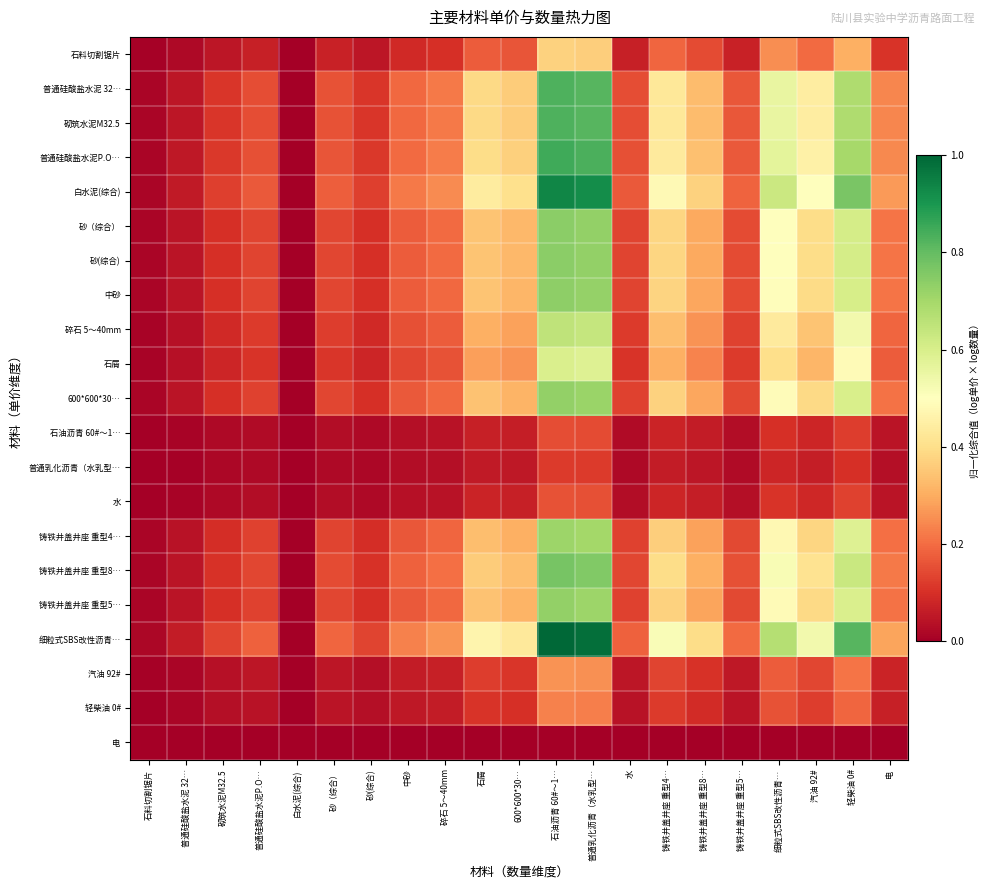

Reading left to right, transcribe all the data shown in this chart.

石料切割锯片: 石料切割锯片=0.0	普通硅酸盐水泥 32…=0.0	砌筑水泥M32.5=0.1	普通硅酸盐水泥P.O…=0.1	白水泥(综合)=0.0	砂（综合）=0.1	砂(综合)=0.1	中砂=0.1	碎石 5～40mm=0.1	石屑=0.2	600*600*30…=0.2	石油沥青 60#～1…=0.4	普通乳化沥青（水乳型…=0.4	水=0.1	铸铁井盖井座 重型4…=0.2	铸铁井盖井座 重型8…=0.1	铸铁井盖井座 重型5…=0.1	细粒式SBS改性沥青…=0.3	汽油 92#=0.2	轻柴油 0#=0.3	电=0.1
普通硅酸盐水泥 32…: 石料切割锯片=0.0	普通硅酸盐水泥 32…=0.0	砌筑水泥M32.5=0.1	普通硅酸盐水泥P.O…=0.2	白水泥(综合)=0.0	砂（综合）=0.2	砂(综合)=0.1	中砂=0.2	碎石 5～40mm=0.2	石屑=0.4	600*600*30…=0.4	石油沥青 60#～1…=0.8	普通乳化沥青（水乳型…=0.8	水=0.2	铸铁井盖井座 重型4…=0.4	铸铁井盖井座 重型8…=0.3	铸铁井盖井座 重型5…=0.2	细粒式SBS改性沥青…=0.6	汽油 92#=0.4	轻柴油 0#=0.7	电=0.2
砌筑水泥M32.5: 石料切割锯片=0.0	普通硅酸盐水泥 32…=0.0	砌筑水泥M32.5=0.1	普通硅酸盐水泥P.O…=0.2	白水泥(综合)=0.0	砂（综合）=0.2	砂(综合)=0.1	中砂=0.2	碎石 5～40mm=0.2	石屑=0.4	600*600*30…=0.4	石油沥青 60#～1…=0.8	普通乳化沥青（水乳型…=0.8	水=0.2	铸铁井盖井座 重型4…=0.4	铸铁井盖井座 重型8…=0.3	铸铁井盖井座 重型5…=0.2	细粒式SBS改性沥青…=0.6	汽油 92#=0.4	轻柴油 0#=0.7	电=0.2
普通硅酸盐水泥P.O…: 石料切割锯片=0.0	普通硅酸盐水泥 32…=0.1	砌筑水泥M32.5=0.1	普通硅酸盐水泥P.O…=0.2	白水泥(综合)=0.0	砂（综合）=0.2	砂(综合)=0.1	中砂=0.2	碎石 5～40mm=0.2	石屑=0.4	600*600*30…=0.4	石油沥青 60#～1…=0.9	普通乳化沥青（水乳型…=0.8	水=0.2	铸铁井盖井座 重型4…=0.4	铸铁井盖井座 重型8…=0.3	铸铁井盖井座 重型5…=0.2	细粒式SBS改性沥青…=0.6	汽油 92#=0.5	轻柴油 0#=0.7	电=0.2
白水泥(综合): 石料切割锯片=0.0	普通硅酸盐水泥 32…=0.1	砌筑水泥M32.5=0.1	普通硅酸盐水泥P.O…=0.2	白水泥(综合)=0.0	砂（综合）=0.2	砂(综合)=0.1	中砂=0.2	碎石 5～40mm=0.2	石屑=0.4	600*600*30…=0.4	石油沥青 60#～1…=0.9	普通乳化沥青（水乳型…=0.9	水=0.2	铸铁井盖井座 重型4…=0.5	铸铁井盖井座 重型8…=0.4	铸铁井盖井座 重型5…=0.2	细粒式SBS改性沥青…=0.6	汽油 92#=0.5	轻柴油 0#=0.8	电=0.3
砂（综合）: 石料切割锯片=0.0	普通硅酸盐水泥 32…=0.0	砌筑水泥M32.5=0.1	普通硅酸盐水泥P.O…=0.1	白水泥(综合)=0.0	砂（综合）=0.1	砂(综合)=0.1	中砂=0.2	碎石 5～40mm=0.2	石屑=0.3	600*600*30…=0.3	石油沥青 60#～1…=0.7	普通乳化沥青（水乳型…=0.7	水=0.1	铸铁井盖井座 重型4…=0.4	铸铁井盖井座 重型8…=0.3	铸铁井盖井座 重型5…=0.1	细粒式SBS改性沥青…=0.5	汽油 92#=0.4	轻柴油 0#=0.6	电=0.2
砂(综合): 石料切割锯片=0.0	普通硅酸盐水泥 32…=0.0	砌筑水泥M32.5=0.1	普通硅酸盐水泥P.O…=0.1	白水泥(综合)=0.0	砂（综合）=0.1	砂(综合)=0.1	中砂=0.2	碎石 5～40mm=0.2	石屑=0.3	600*600*30…=0.3	石油沥青 60#～1…=0.7	普通乳化沥青（水乳型…=0.7	水=0.1	铸铁井盖井座 重型4…=0.4	铸铁井盖井座 重型8…=0.3	铸铁井盖井座 重型5…=0.1	细粒式SBS改性沥青…=0.5	汽油 92#=0.4	轻柴油 0#=0.6	电=0.2
中砂: 石料切割锯片=0.0	普通硅酸盐水泥 32…=0.0	砌筑水泥M32.5=0.1	普通硅酸盐水泥P.O…=0.1	白水泥(综合)=0.0	砂（综合）=0.1	砂(综合)=0.1	中砂=0.2	碎石 5～40mm=0.2	石屑=0.3	600*600*30…=0.3	石油沥青 60#～1…=0.7	普通乳化沥青（水乳型…=0.7	水=0.1	铸铁井盖井座 重型4…=0.4	铸铁井盖井座 重型8…=0.3	铸铁井盖井座 重型5…=0.1	细粒式SBS改性沥青…=0.5	汽油 92#=0.4	轻柴油 0#=0.6	电=0.2
碎石 5～40mm: 石料切割锯片=0.0	普通硅酸盐水泥 32…=0.0	砌筑水泥M32.5=0.1	普通硅酸盐水泥P.O…=0.1	白水泥(综合)=0.0	砂（综合）=0.1	砂(综合)=0.1	中砂=0.2	碎石 5～40mm=0.2	石屑=0.3	600*600*30…=0.3	石油沥青 60#～1…=0.7	普通乳化沥青（水乳型…=0.6	水=0.1	铸铁井盖井座 重型4…=0.3	铸铁井盖井座 重型8…=0.3	铸铁井盖井座 重型5…=0.1	细粒式SBS改性沥青…=0.4	汽油 92#=0.3	轻柴油 0#=0.5	电=0.2
石屑: 石料切割锯片=0.0	普通硅酸盐水泥 32…=0.0	砌筑水泥M32.5=0.1	普通硅酸盐水泥P.O…=0.1	白水泥(综合)=0.0	砂（综合）=0.1	砂(综合)=0.1	中砂=0.1	碎石 5～40mm=0.2	石屑=0.3	600*600*30…=0.3	石油沥青 60#～1…=0.6	普通乳化沥青（水乳型…=0.6	水=0.1	铸铁井盖井座 重型4…=0.3	铸铁井盖井座 重型8…=0.2	铸铁井盖井座 重型5…=0.1	细粒式SBS改性沥青…=0.4	汽油 92#=0.3	轻柴油 0#=0.5	电=0.2
600*600*30…: 石料切割锯片=0.0	普通硅酸盐水泥 32…=0.0	砌筑水泥M32.5=0.1	普通硅酸盐水泥P.O…=0.1	白水泥(综合)=0.0	砂（综合）=0.1	砂(综合)=0.1	中砂=0.2	碎石 5～40mm=0.2	石屑=0.3	600*600*30…=0.3	石油沥青 60#～1…=0.7	普通乳化沥青（水乳型…=0.7	水=0.1	铸铁井盖井座 重型4…=0.4	铸铁井盖井座 重型8…=0.3	铸铁井盖井座 重型5…=0.1	细粒式SBS改性沥青…=0.5	汽油 92#=0.4	轻柴油 0#=0.6	电=0.2
石油沥青 60#～1…: 石料切割锯片=0.0	普通硅酸盐水泥 32…=0.0	砌筑水泥M32.5=0.0	普通硅酸盐水泥P.O…=0.0	白水泥(综合)=0.0	砂（综合）=0.0	砂(综合)=0.0	中砂=0.0	碎石 5～40mm=0.0	石屑=0.1	600*600*30…=0.1	石油沥青 60#～1…=0.2	普通乳化沥青（水乳型…=0.1	水=0.0	铸铁井盖井座 重型4…=0.1	铸铁井盖井座 重型8…=0.1	铸铁井盖井座 重型5…=0.0	细粒式SBS改性沥青…=0.1	汽油 92#=0.1	轻柴油 0#=0.1	电=0.0
普通乳化沥青（水乳型…: 石料切割锯片=0.0	普通硅酸盐水泥 32…=0.0	砌筑水泥M32.5=0.0	普通硅酸盐水泥P.O…=0.0	白水泥(综合)=0.0	砂（综合）=0.0	砂(综合)=0.0	中砂=0.0	碎石 5～40mm=0.0	石屑=0.1	600*600*30…=0.1	石油沥青 60#～1…=0.1	普通乳化沥青（水乳型…=0.1	水=0.0	铸铁井盖井座 重型4…=0.1	铸铁井盖井座 重型8…=0.0	铸铁井盖井座 重型5…=0.0	细粒式SBS改性沥青…=0.1	汽油 92#=0.1	轻柴油 0#=0.1	电=0.0
水: 石料切割锯片=0.0	普通硅酸盐水泥 32…=0.0	砌筑水泥M32.5=0.0	普通硅酸盐水泥P.O…=0.0	白水泥(综合)=0.0	砂（综合）=0.0	砂(综合)=0.0	中砂=0.0	碎石 5～40mm=0.0	石屑=0.1	600*600*30…=0.1	石油沥青 60#～1…=0.2	普通乳化沥青（水乳型…=0.2	水=0.0	铸铁井盖井座 重型4…=0.1	铸铁井盖井座 重型8…=0.1	铸铁井盖井座 重型5…=0.0	细粒式SBS改性沥青…=0.1	汽油 92#=0.1	轻柴油 0#=0.1	电=0.0
铸铁井盖井座 重型4…: 石料切割锯片=0.0	普通硅酸盐水泥 32…=0.0	砌筑水泥M32.5=0.1	普通硅酸盐水泥P.O…=0.1	白水泥(综合)=0.0	砂（综合）=0.1	砂(综合)=0.1	中砂=0.2	碎石 5～40mm=0.2	石屑=0.3	600*600*30…=0.3	石油沥青 60#～1…=0.7	普通乳化沥青（水乳型…=0.7	水=0.1	铸铁井盖井座 重型4…=0.4	铸铁井盖井座 重型8…=0.3	铸铁井盖井座 重型5…=0.1	细粒式SBS改性沥青…=0.5	汽油 92#=0.4	轻柴油 0#=0.6	电=0.2
铸铁井盖井座 重型8…: 石料切割锯片=0.0	普通硅酸盐水泥 32…=0.0	砌筑水泥M32.5=0.1	普通硅酸盐水泥P.O…=0.1	白水泥(综合)=0.0	砂（综合）=0.1	砂(综合)=0.1	中砂=0.2	碎石 5～40mm=0.2	石屑=0.4	600*600*30…=0.3	石油沥青 60#～1…=0.8	普通乳化沥青（水乳型…=0.8	水=0.1	铸铁井盖井座 重型4…=0.4	铸铁井盖井座 重型8…=0.3	铸铁井盖井座 重型5…=0.2	细粒式SBS改性沥青…=0.5	汽油 92#=0.4	轻柴油 0#=0.6	电=0.2
铸铁井盖井座 重型5…: 石料切割锯片=0.0	普通硅酸盐水泥 32…=0.0	砌筑水泥M32.5=0.1	普通硅酸盐水泥P.O…=0.1	白水泥(综合)=0.0	砂（综合）=0.1	砂(综合)=0.1	中砂=0.2	碎石 5～40mm=0.2	石屑=0.3	600*600*30…=0.3	石油沥青 60#～1…=0.7	普通乳化沥青（水乳型…=0.7	水=0.1	铸铁井盖井座 重型4…=0.4	铸铁井盖井座 重型8…=0.3	铸铁井盖井座 重型5…=0.1	细粒式SBS改性沥青…=0.5	汽油 92#=0.4	轻柴油 0#=0.6	电=0.2
细粒式SBS改性沥青…: 石料切割锯片=0.0	普通硅酸盐水泥 32…=0.1	砌筑水泥M32.5=0.1	普通硅酸盐水泥P.O…=0.2	白水泥(综合)=0.0	砂（综合）=0.2	砂(综合)=0.1	中砂=0.2	碎石 5～40mm=0.3	石屑=0.5	600*600*30…=0.4	石油沥青 60#～1…=1.0	普通乳化沥青（水乳型…=1.0	水=0.2	铸铁井盖井座 重型4…=0.5	铸铁井盖井座 重型8…=0.4	铸铁井盖井座 重型5…=0.2	细粒式SBS改性沥青…=0.7	汽油 92#=0.5	轻柴油 0#=0.8	电=0.3
汽油 92#: 石料切割锯片=0.0	普通硅酸盐水泥 32…=0.0	砌筑水泥M32.5=0.0	普通硅酸盐水泥P.O…=0.0	白水泥(综合)=0.0	砂（综合）=0.0	砂(综合)=0.0	中砂=0.1	碎石 5～40mm=0.1	石屑=0.1	600*600*30…=0.1	石油沥青 60#～1…=0.3	普通乳化沥青（水乳型…=0.3	水=0.0	铸铁井盖井座 重型4…=0.1	铸铁井盖井座 重型8…=0.1	铸铁井盖井座 重型5…=0.1	细粒式SBS改性沥青…=0.2	汽油 92#=0.1	轻柴油 0#=0.2	电=0.1
轻柴油 0#: 石料切割锯片=0.0	普通硅酸盐水泥 32…=0.0	砌筑水泥M32.5=0.0	普通硅酸盐水泥P.O…=0.0	白水泥(综合)=0.0	砂（综合）=0.0	砂(综合)=0.0	中砂=0.1	碎石 5～40mm=0.1	石屑=0.1	600*600*30…=0.1	石油沥青 60#～1…=0.2	普通乳化沥青（水乳型…=0.2	水=0.0	铸铁井盖井座 重型4…=0.1	铸铁井盖井座 重型8…=0.1	铸铁井盖井座 重型5…=0.0	细粒式SBS改性沥青…=0.2	汽油 92#=0.1	轻柴油 0#=0.2	电=0.1
电: 石料切割锯片=0.0	普通硅酸盐水泥 32…=0.0	砌筑水泥M32.5=0.0	普通硅酸盐水泥P.O…=0.0	白水泥(综合)=0.0	砂（综合）=0.0	砂(综合)=0.0	中砂=0.0	碎石 5～40mm=0.0	石屑=0.0	600*600*30…=0.0	石油沥青 60#～1…=0.0	普通乳化沥青（水乳型…=0.0	水=0.0	铸铁井盖井座 重型4…=0.0	铸铁井盖井座 重型8…=0.0	铸铁井盖井座 重型5…=0.0	细粒式SBS改性沥青…=0.0	汽油 92#=0.0	轻柴油 0#=0.0	电=0.0